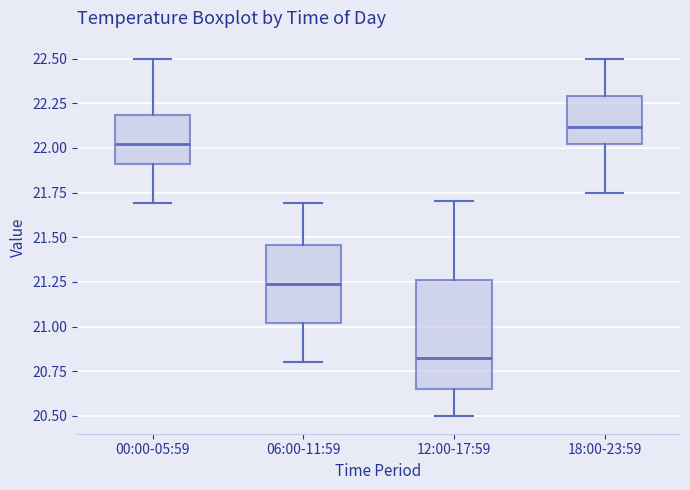

Where does the lower whisker of the box for 12:00-17:59 end on the y-axis? The values are not printed on the chart, so give them approximately, as read against the axis.

20.50